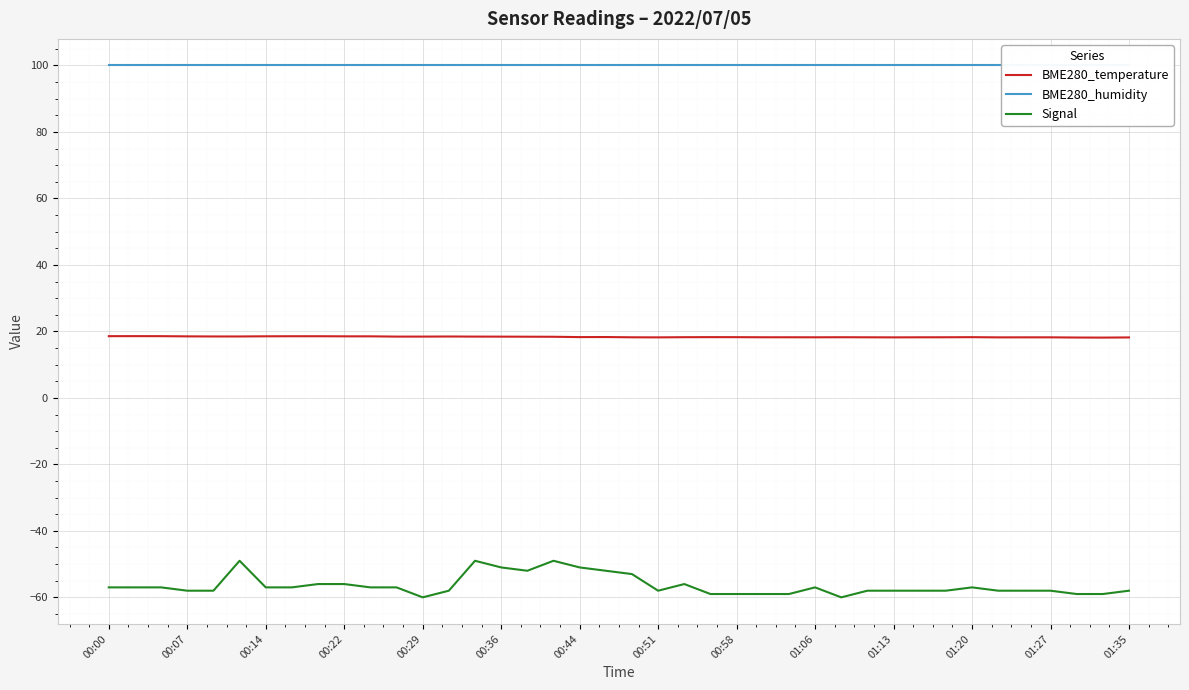

True or false: BME280_humidity has more than 2 interior local peaks.

False